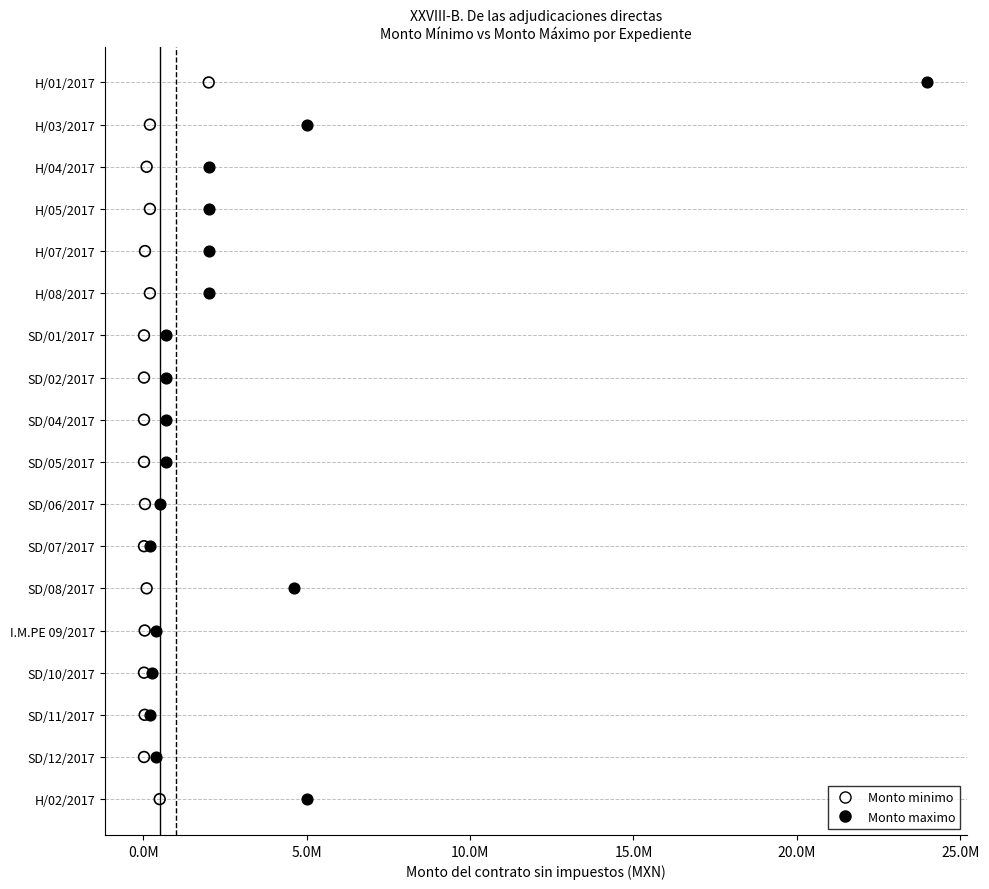

What are all the series names shown in the legend?

Monto minimo, Monto maximo